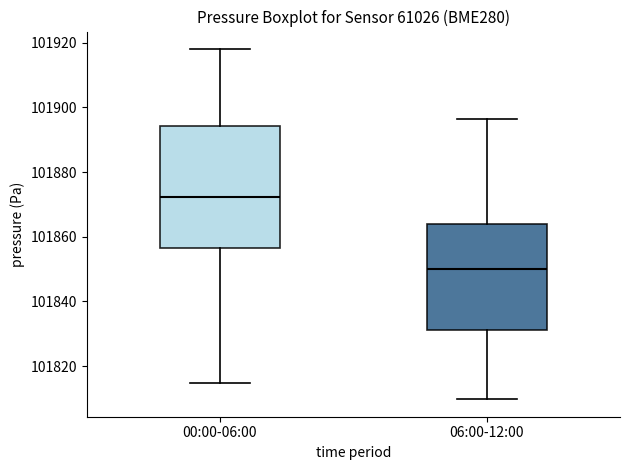

Reading left to right, read every box against the y-axis: the position of its median line, the range the box covers, and the ends of its whiskers. The values are not printed on the chart, so give them approximately, as read against the axis.

00:00-06:00: median 101872, box 101856 to 101894, whiskers 101814 to 101918
06:00-12:00: median 101850, box 101832 to 101864, whiskers 101810 to 101896